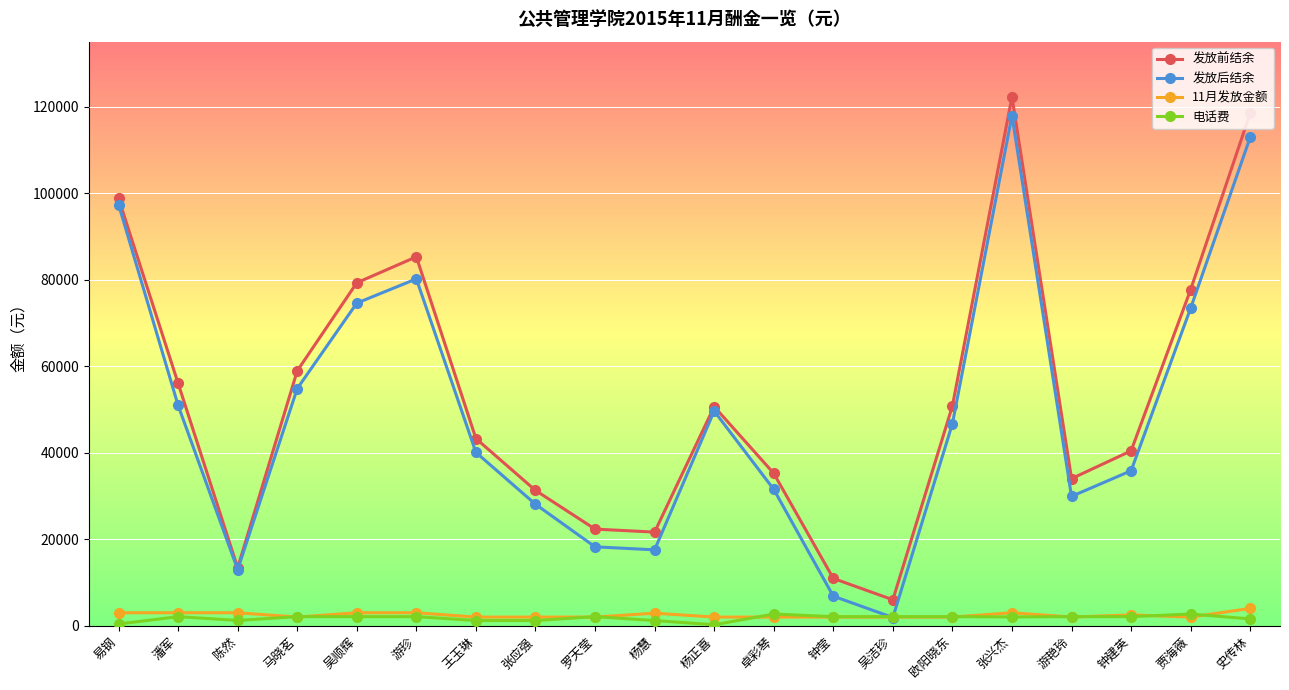

Does the chart display data point markers on the line(s)?

Yes